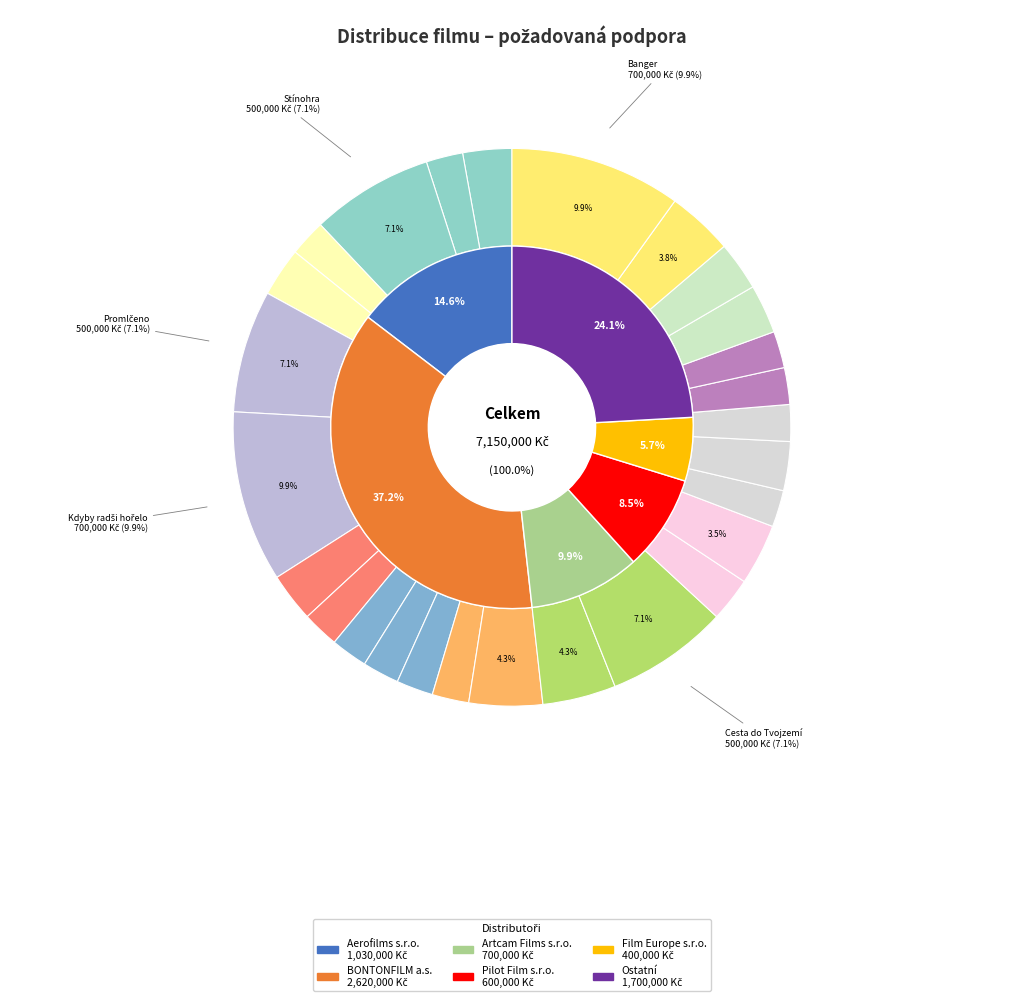

Which slice is the largest?

Kdyby radši hořelo